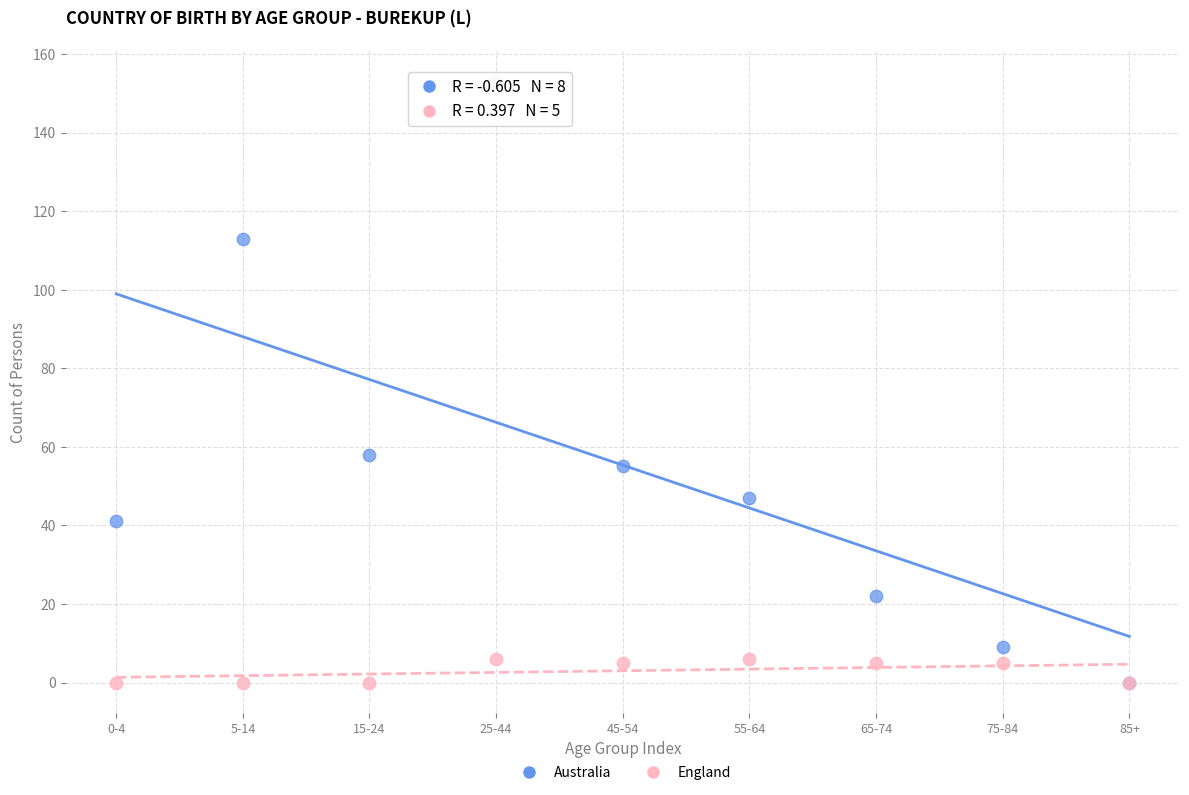

Which series contains the highest Y value?

Australia